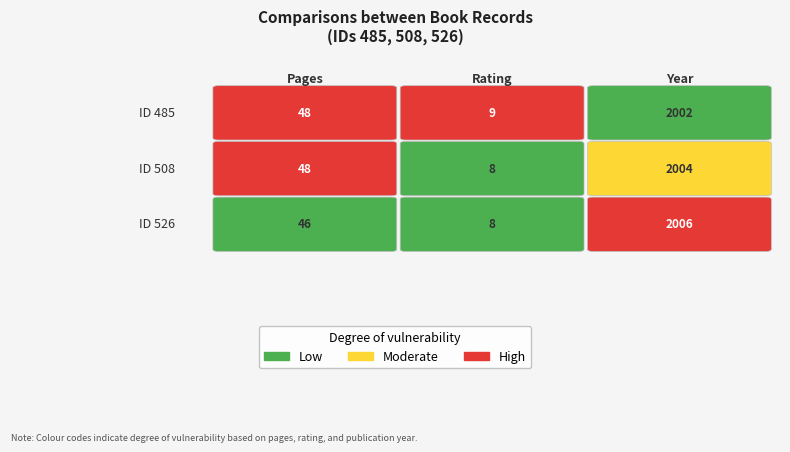

What is the difference between the maximum and minimum values in the rating series?

1